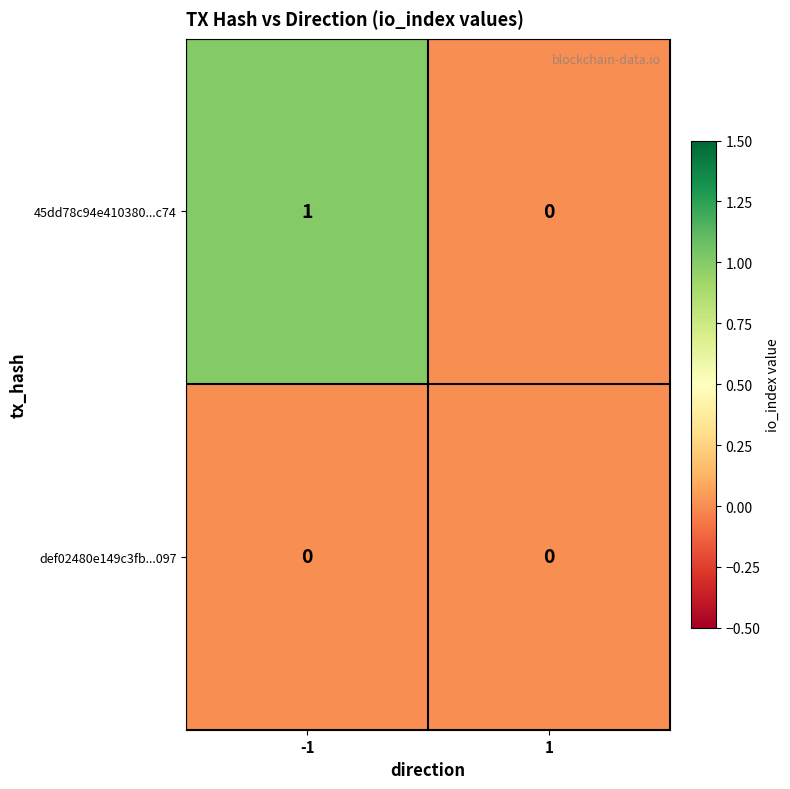

List the series in order of their overall mean, highest first.

45dd78c94e410380...c74, def02480e149c3fb...097